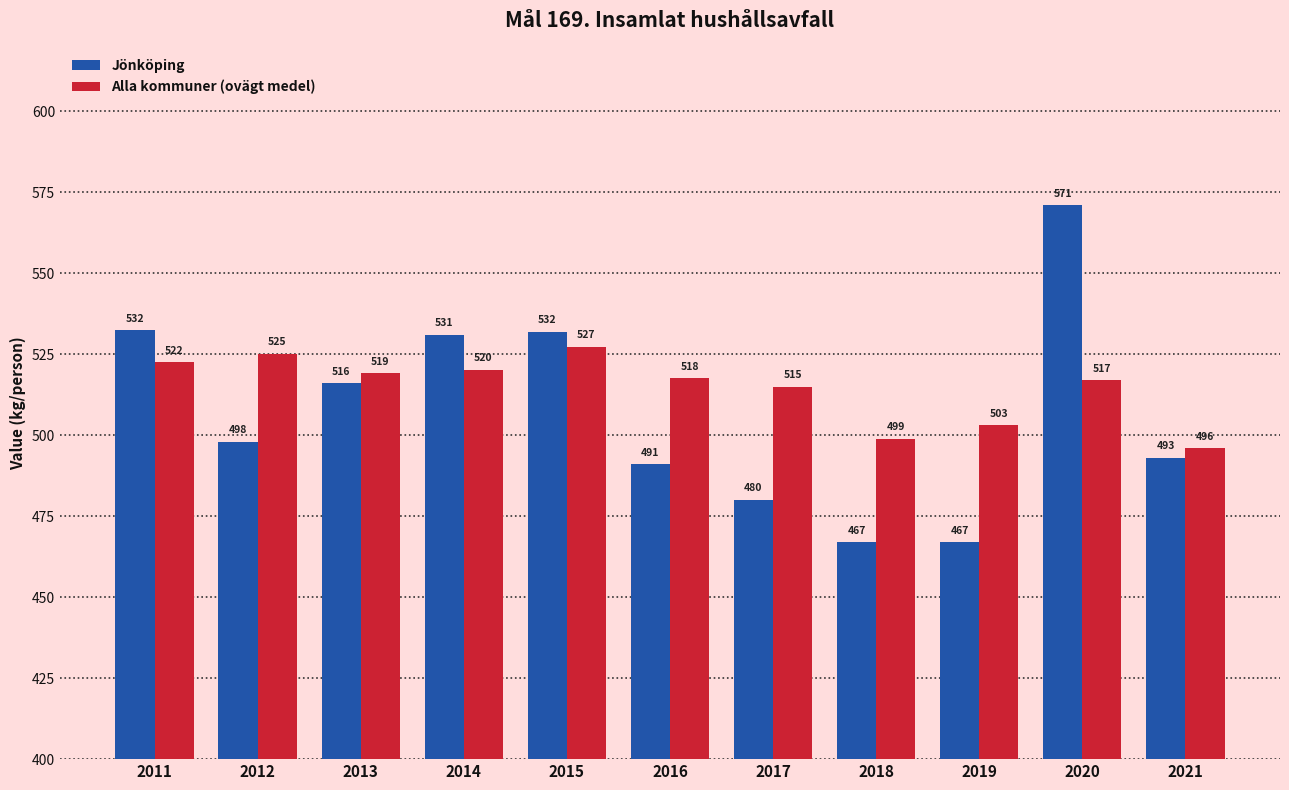

At which label is Jönköping closest to 519?

2013